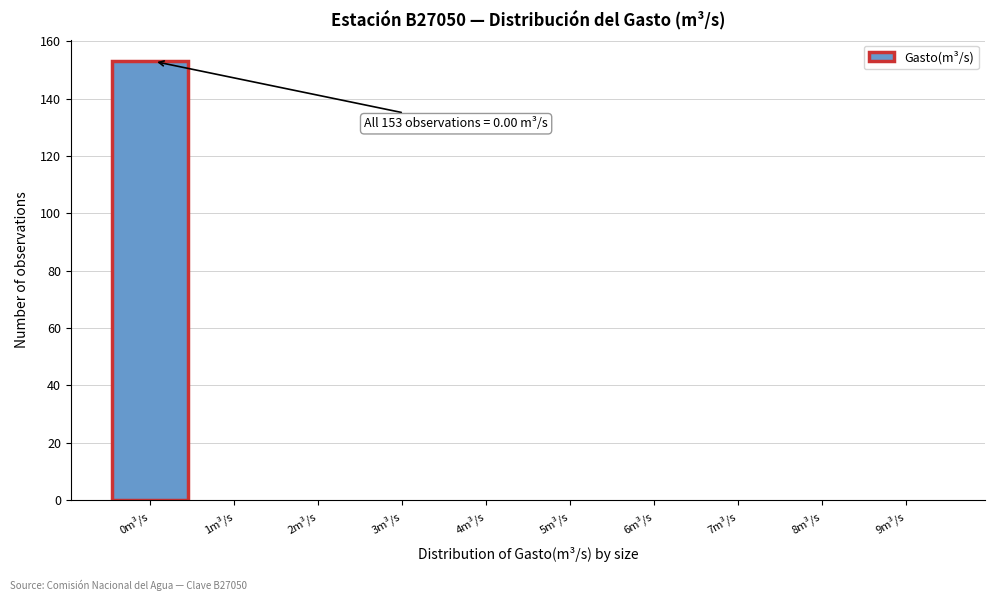

Reading left to right, what are all the values shown in this chart?

0m³/s=153	1m³/s=0	2m³/s=0	3m³/s=0	4m³/s=0	5m³/s=0	6m³/s=0	7m³/s=0	8m³/s=0	9m³/s=0